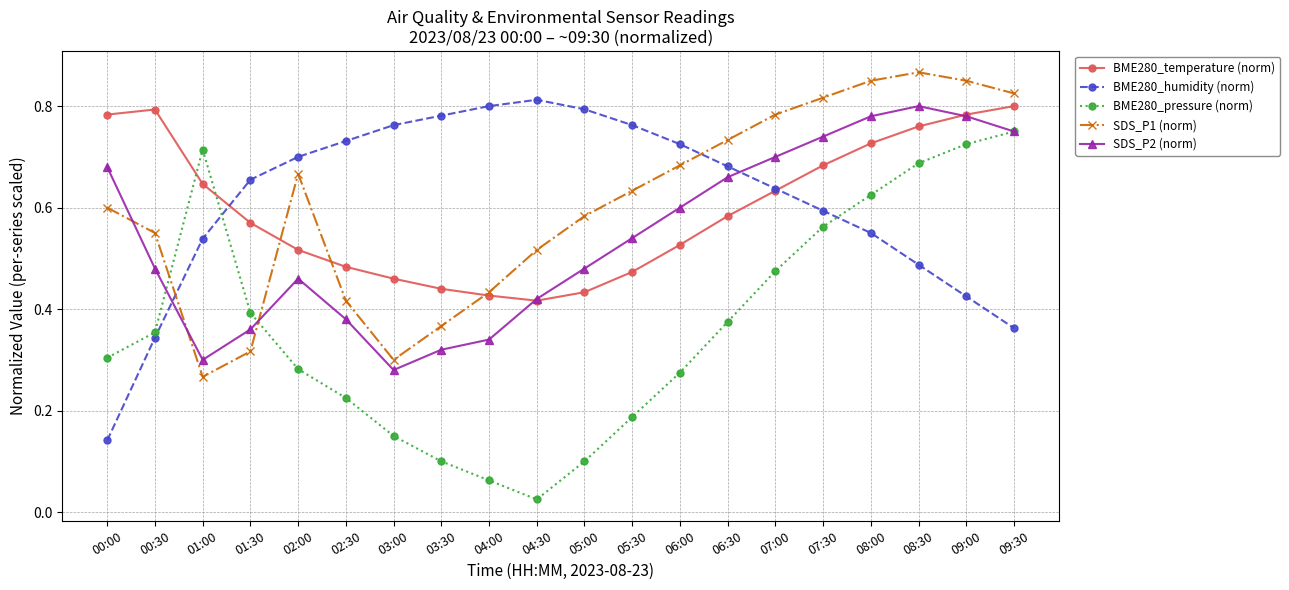

What position from the left is 03:30?

8